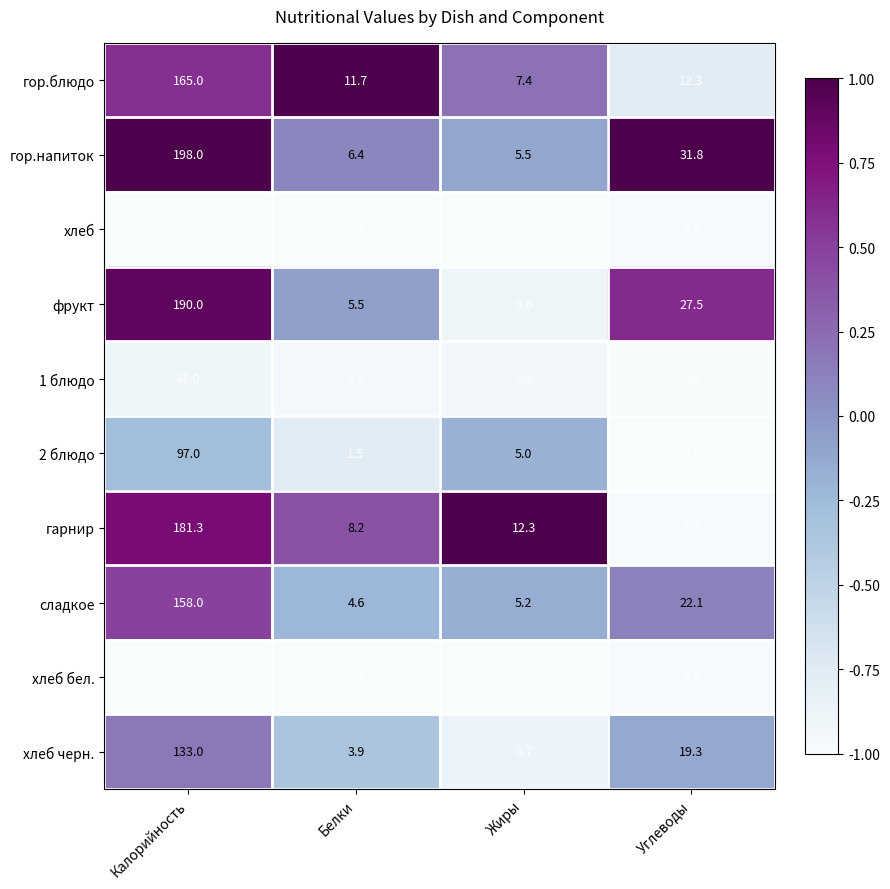

Which series changed the most between Калорийность and Белки?

гор.напиток